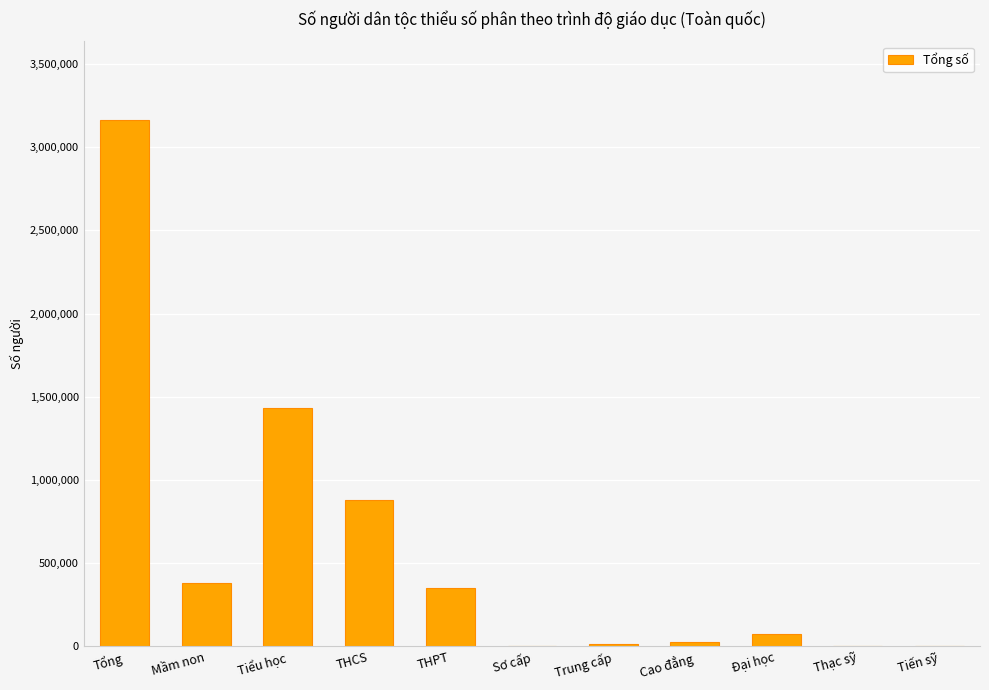

What is the greatest value displayed?

3162742